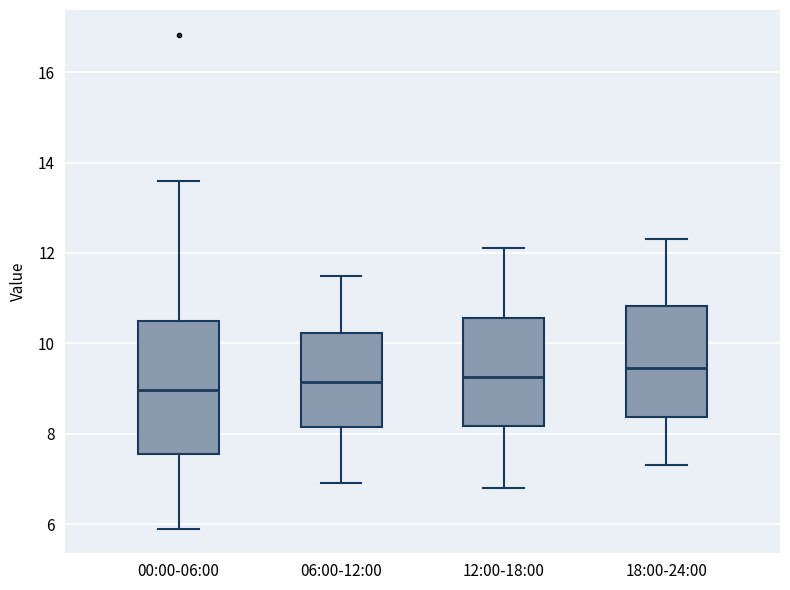

Comparing the boxes themselves (not the whiskers), which one is the tallest?

00:00-06:00